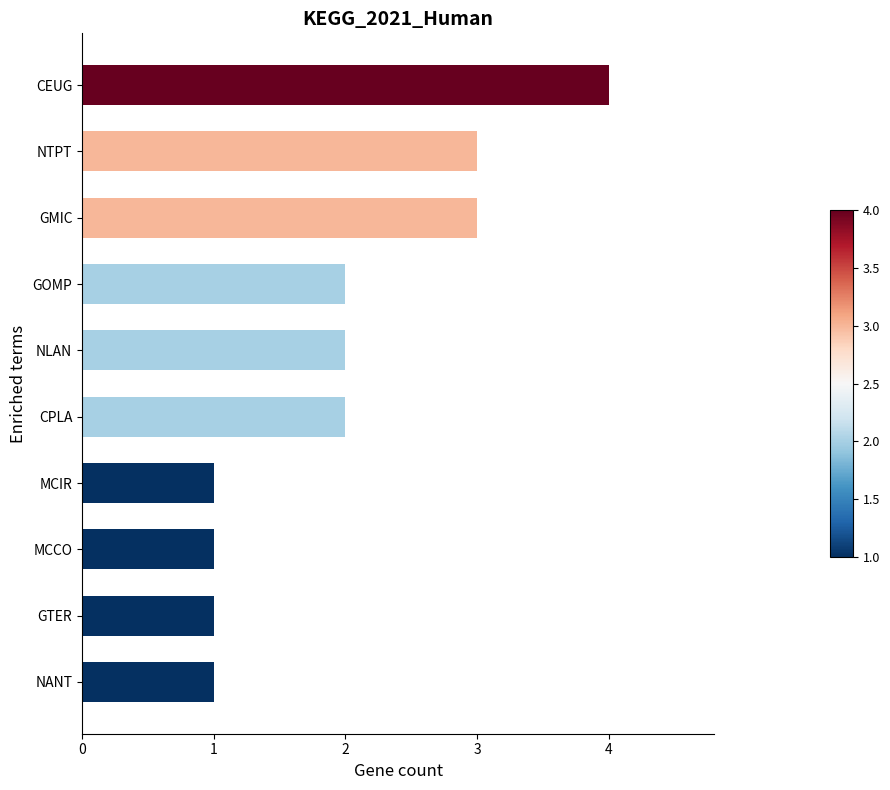

What is the sum of the values at NLAN and GTER?

3